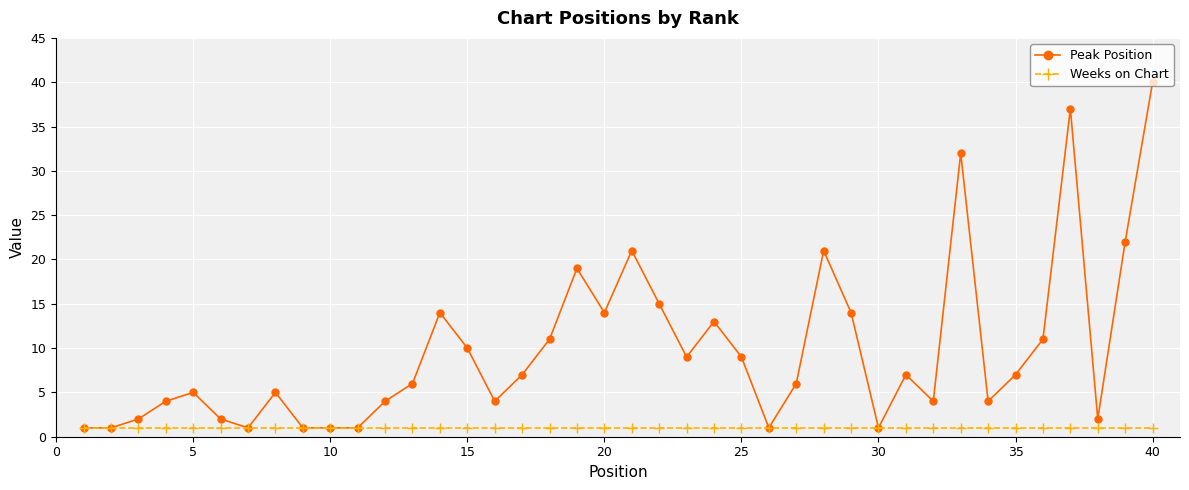

Rank the series by their maximum value, from lowest to highest.

Weeks on Chart, Peak Position